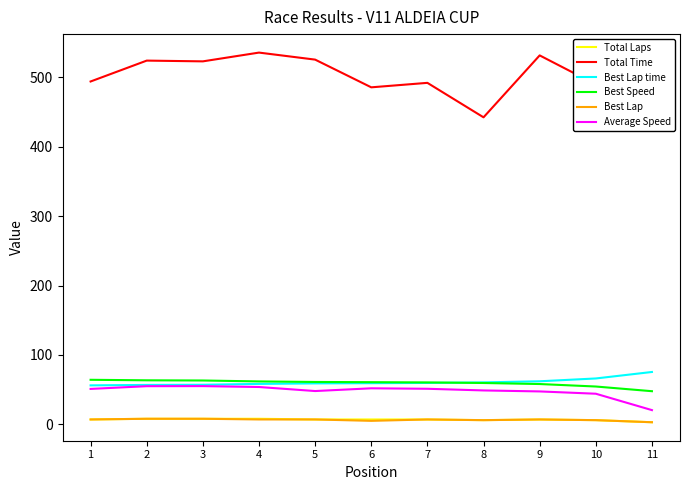

Which series has the widest spread of values?

Total Time